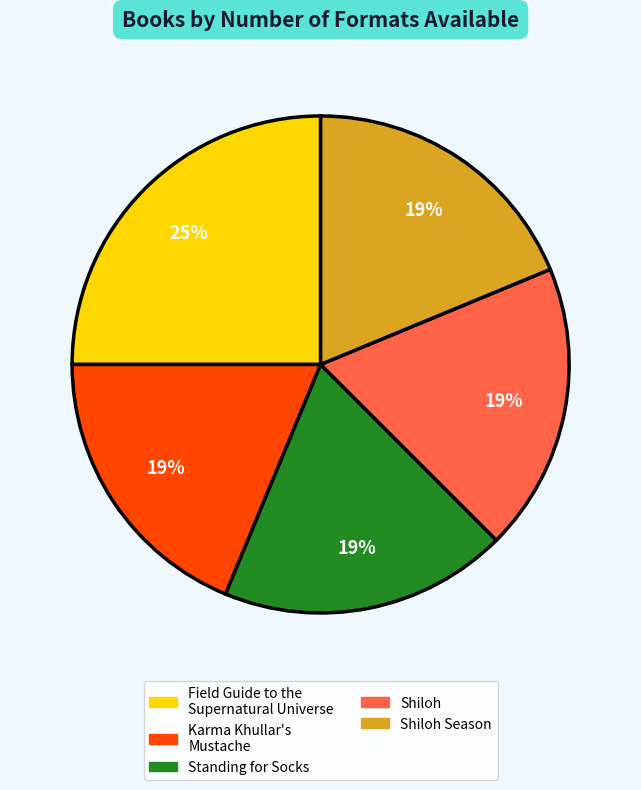

To the nearest percent, what is the average slice percentage?

20%